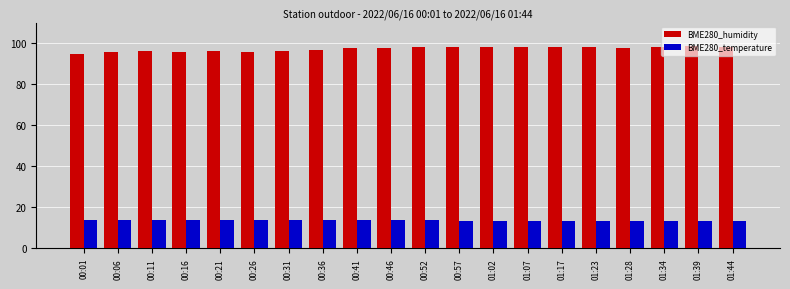

What is the difference between the highest and lowest values at 00:46?

83.8